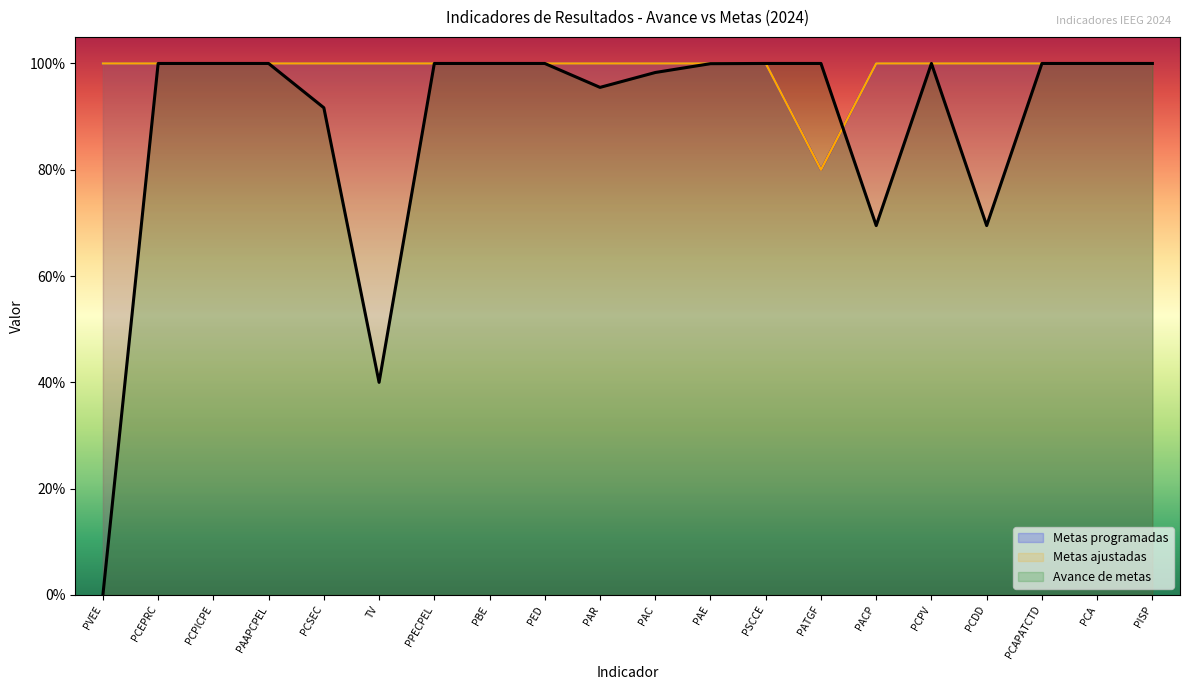

The value of Avance de metas at PCDD is 1.2. True or false?

False